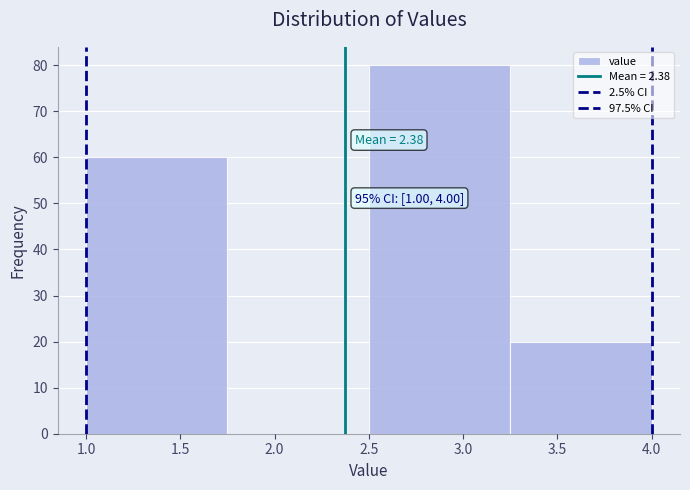

Over which range of the x-axis is the bar tallest?

2.50 to 3.25